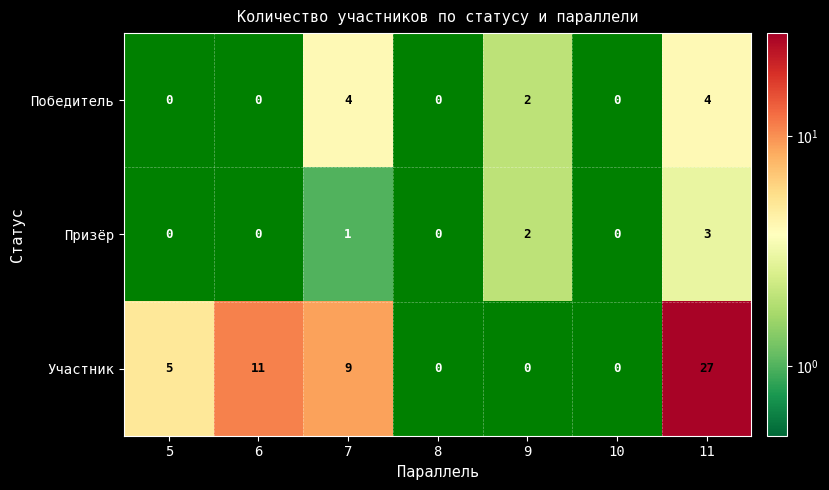

At which category is the sum across all series the highest?

11